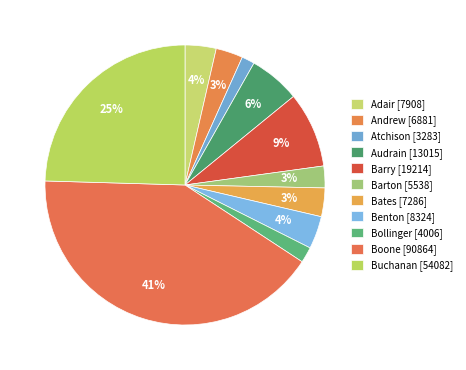

How many segments does this pie chart have?

11